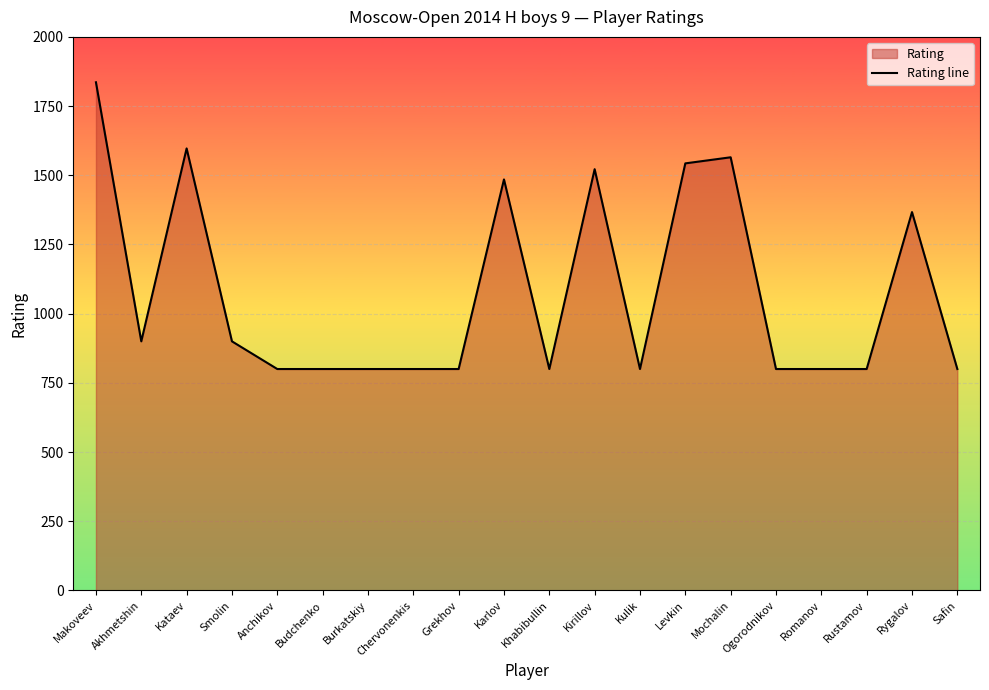

What position from the left is Ogorodnikov?

16